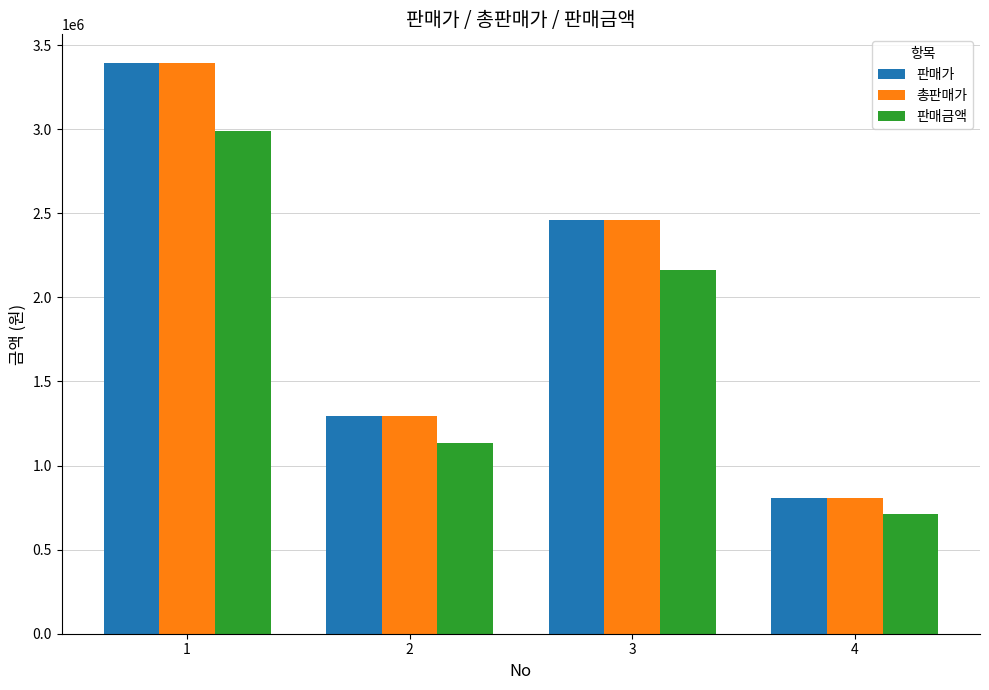

Reading right to left, transcribe all the data shown in this chart.

판매가: 4=805600	3=2459550	2=1291770	1=3394030
총판매가: 4=805600	3=2459550	2=1291770	1=3394030
판매금액: 4=708928	3=2164404	2=1136758	1=2986746